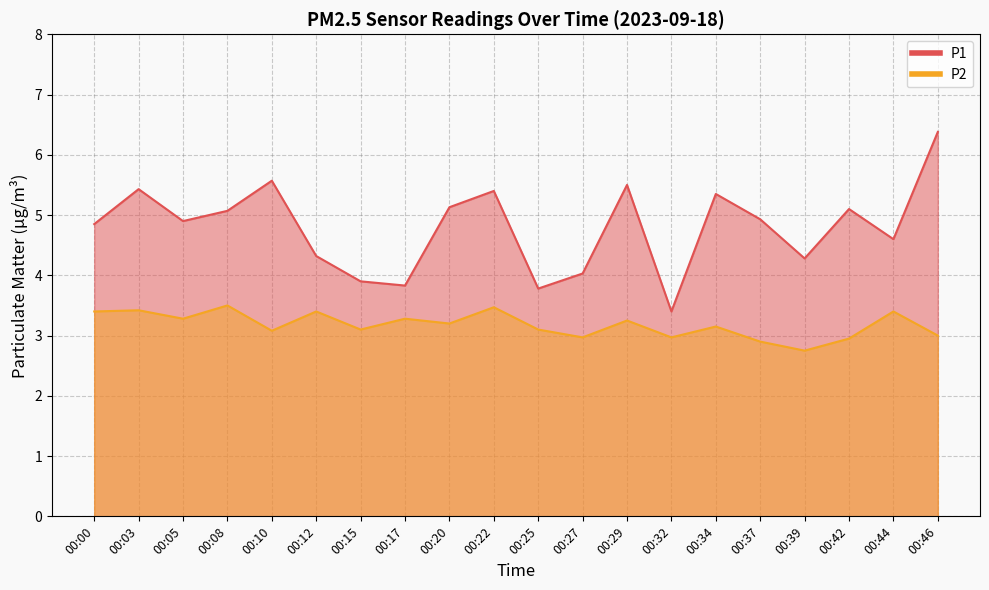

Between 00:29 and 00:37, which series saw the biggest shift?

P1